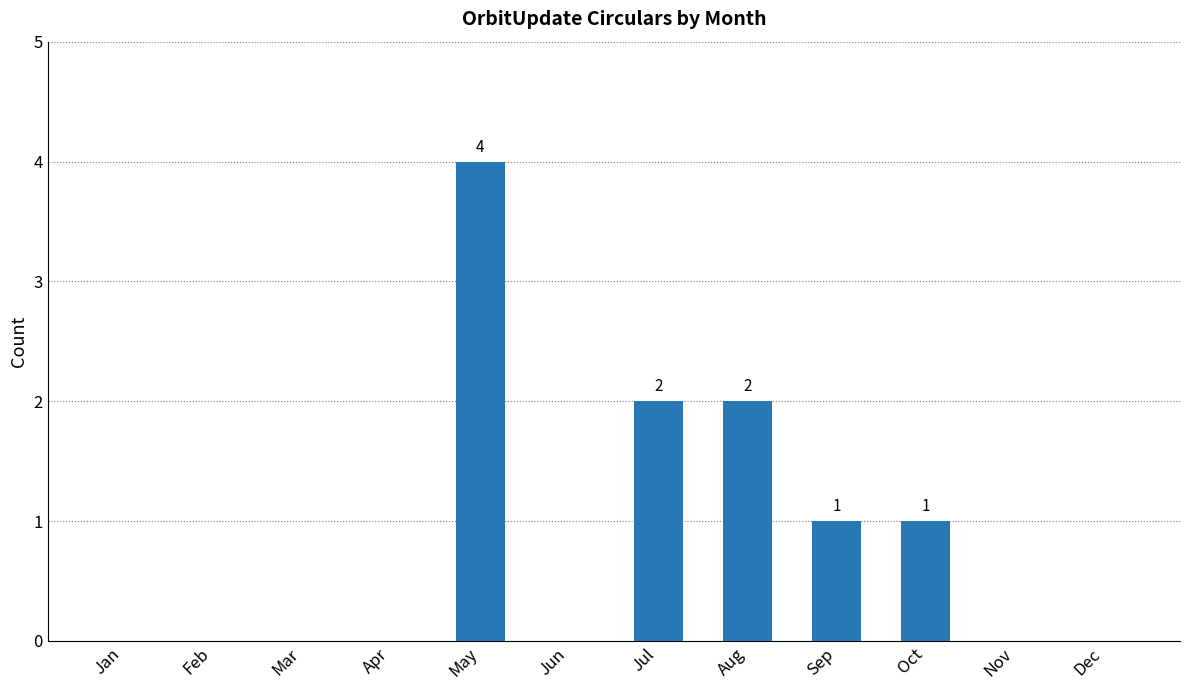

Count the number of data series in this chart.

1